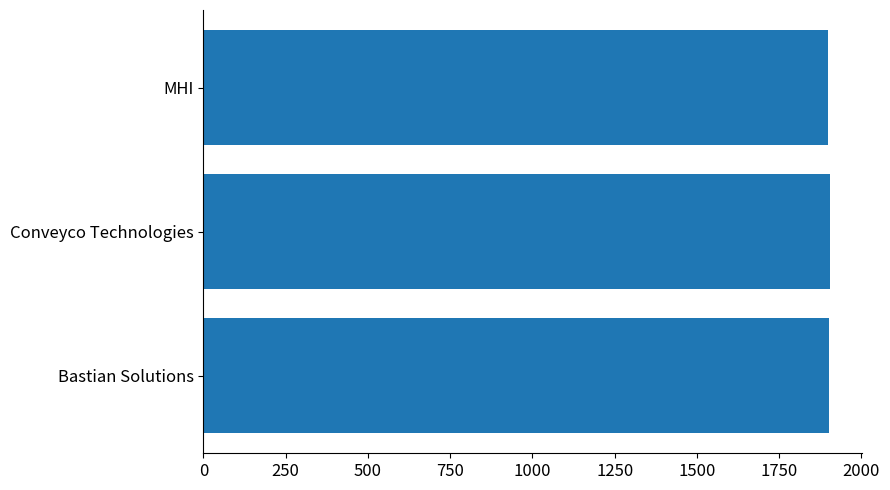

Does the chart contain any negative values?

No